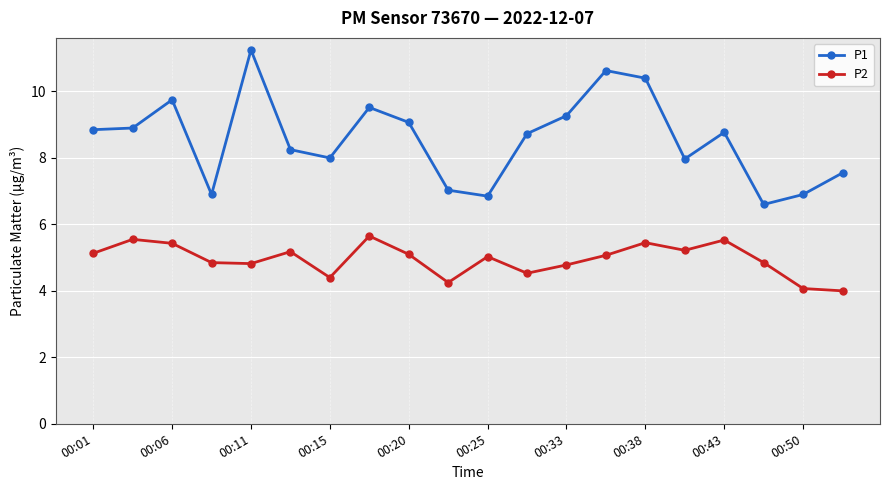

What is the value of the P2 point at the 12th from the left?

4.5